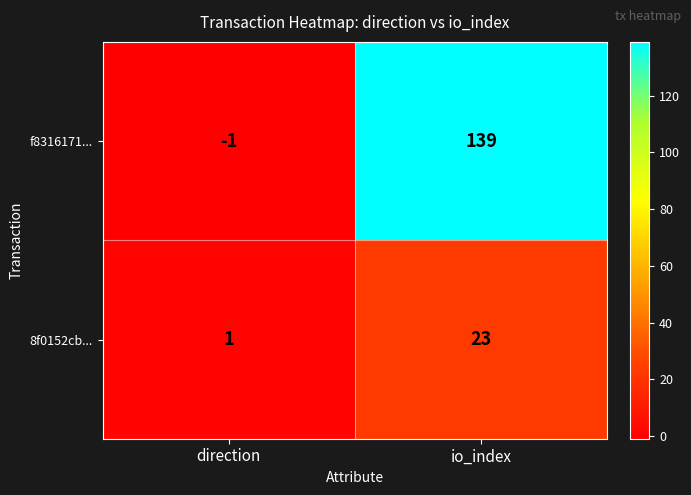

Reading left to right, what are all the values shown in this chart?

f8316171...: -1	139
8f0152cb...: 1	23